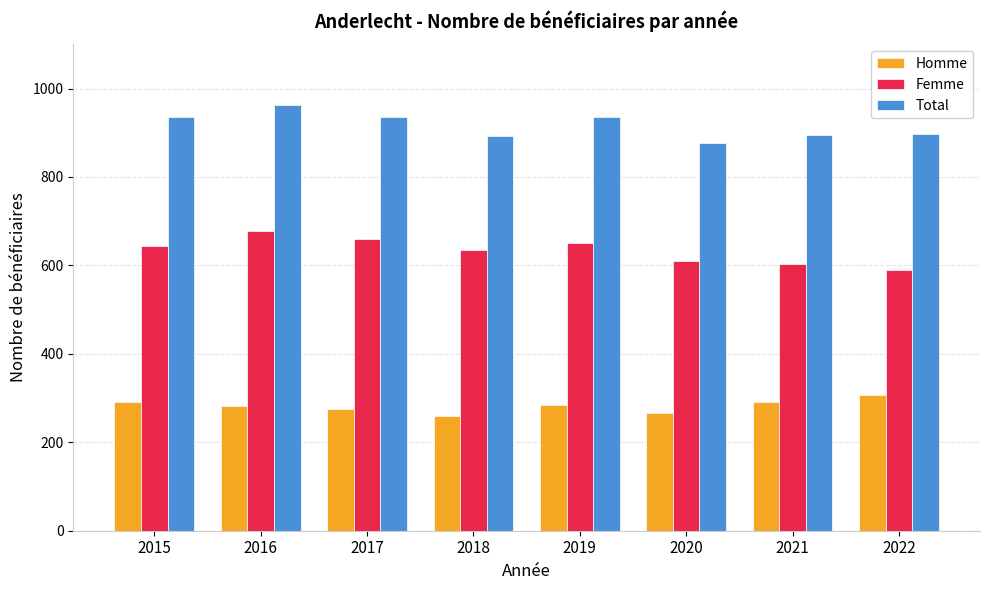

Which category has the highest value across all series?

2016